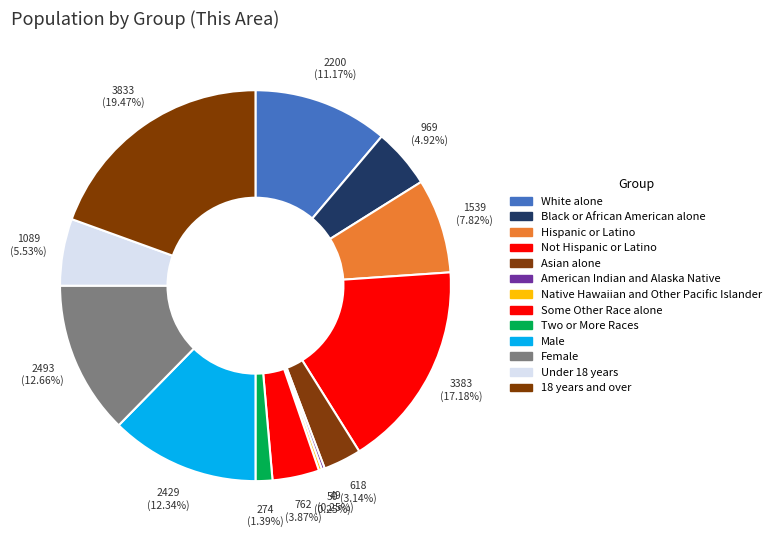

Rank the categories by value from lowest to highest.

American Indian and Alaska Native, Native Hawaiian and Other Pacific Islander, Two or More Races, Asian alone, Some Other Race alone, Black or African American alone, Under 18 years, Hispanic or Latino, White alone, Male, Female, Not Hispanic or Latino, 18 years and over